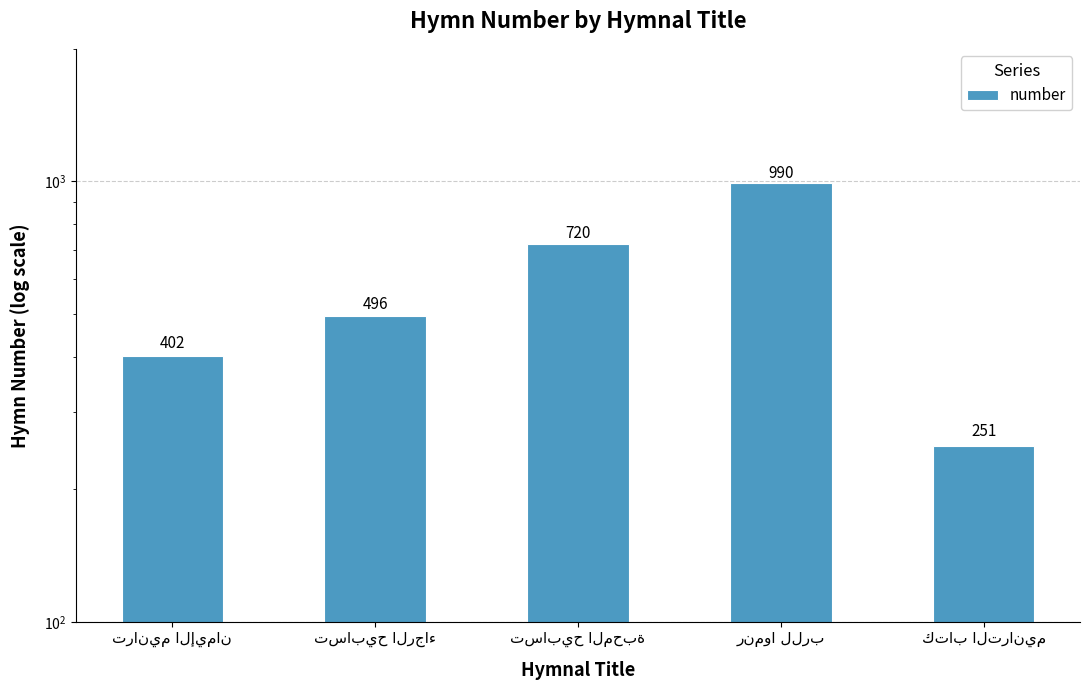

What is the label of the 3rd bar from the right?

تسابيح المحبة